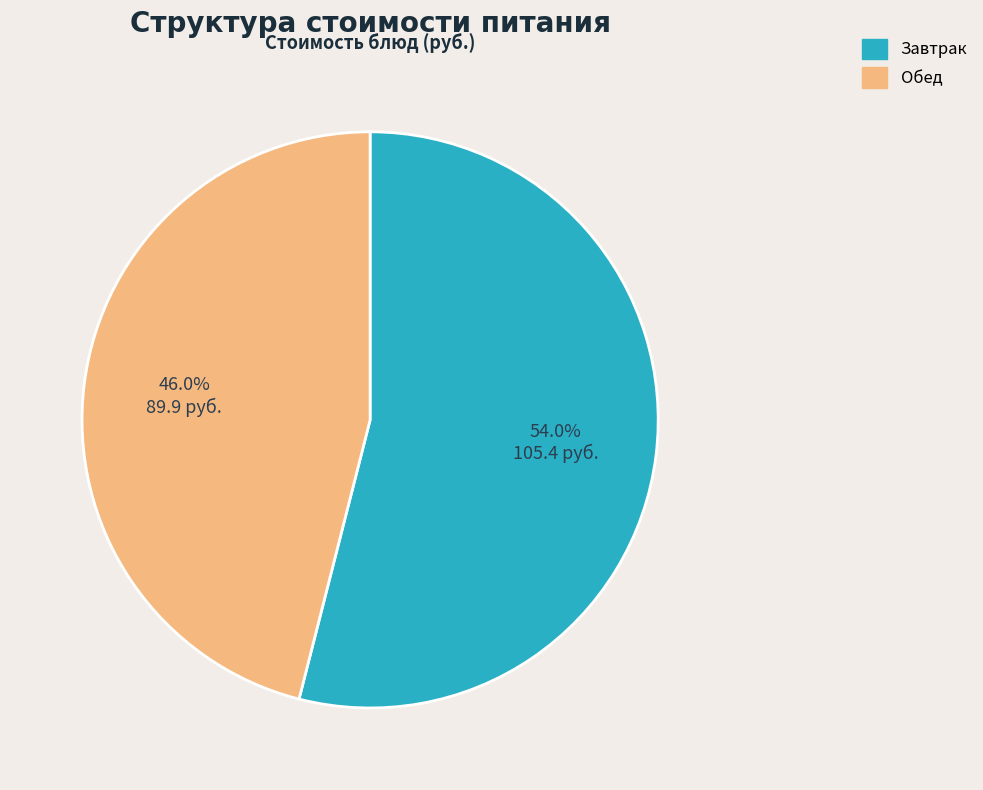

Is there a majority slice in this chart?

Yes